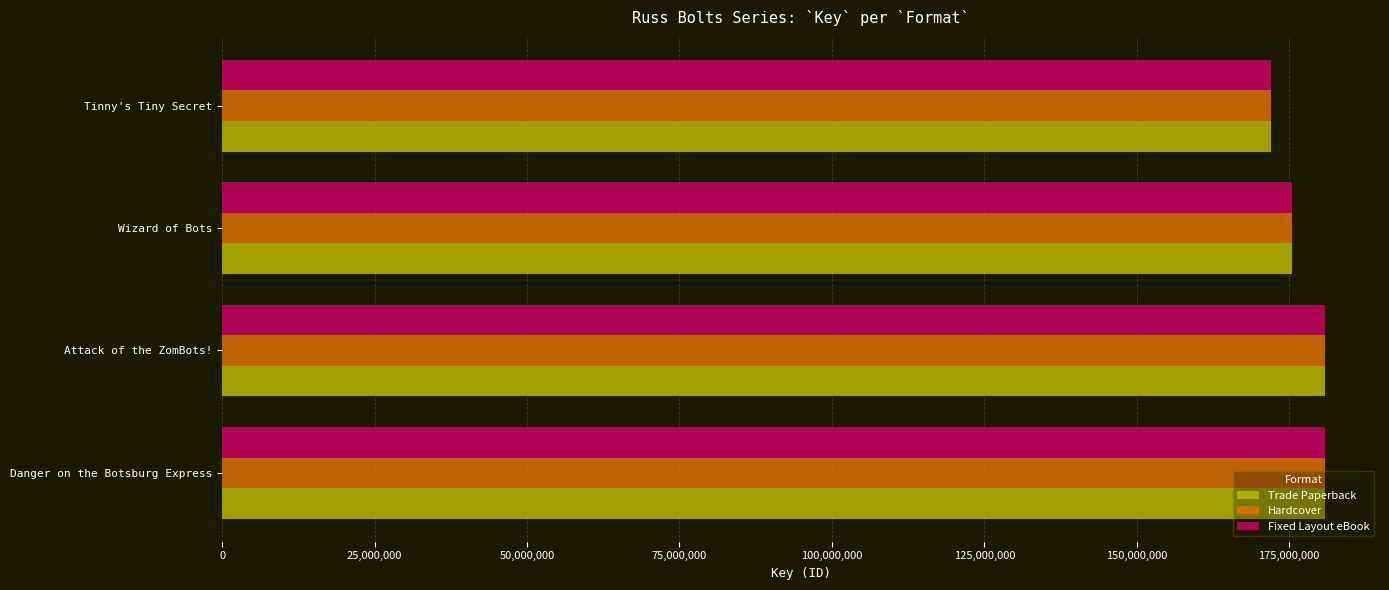

What is the total value across all series at Danger on the Botsburg Express?

542549859